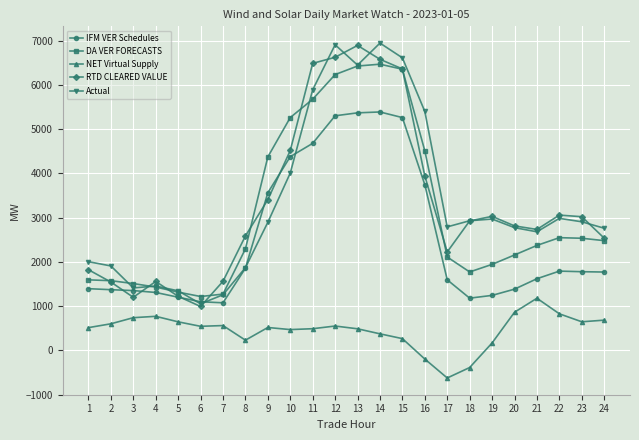

Rank the series at 23 from highest to lowest value.

RTD CLEARED VALUE, Actual, DA VER FORECASTS, IFM VER Schedules, NET Virtual Supply